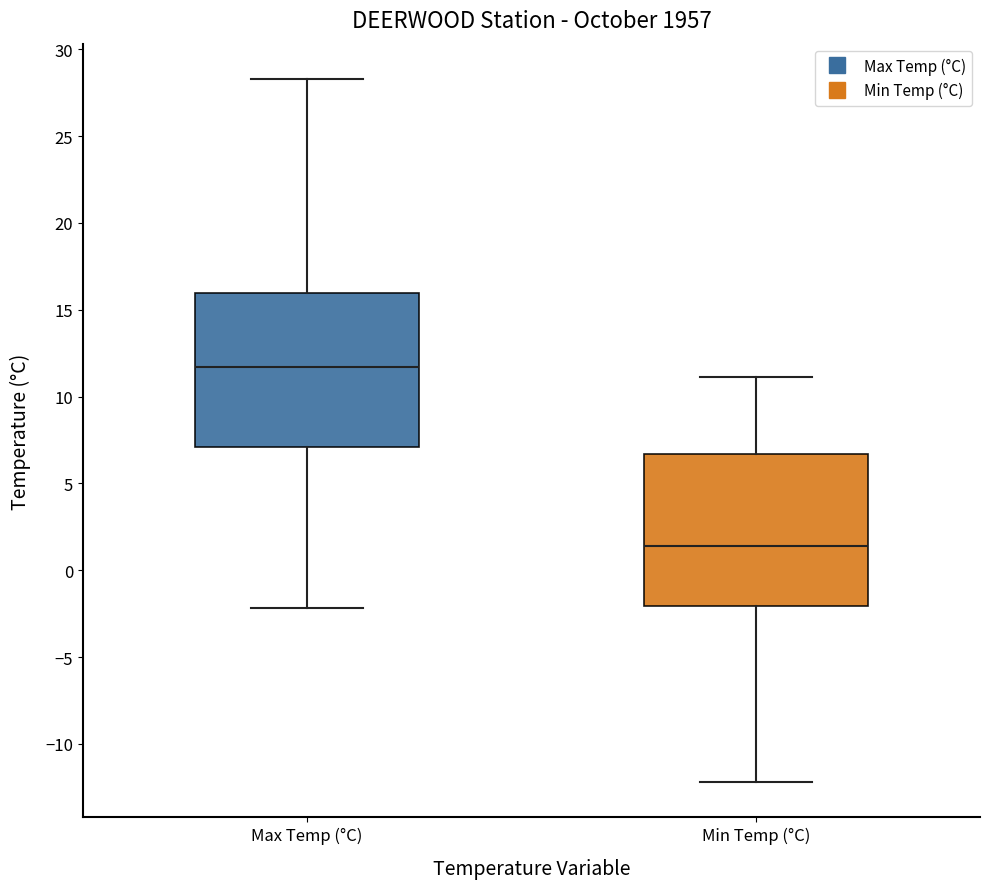

Reading left to right, transcribe this box plot: for each box, give where its median line is, the range the box spans, and where its two whiskers end, as read against the y-axis. The values are not printed on the chart, so give them approximately, as read against the axis.

Max Temp (°C): median 11.5, box 7.0 to 16.0, whiskers -2.0 to 28.5
Min Temp (°C): median 1.5, box -2.0 to 6.5, whiskers -12.0 to 11.0